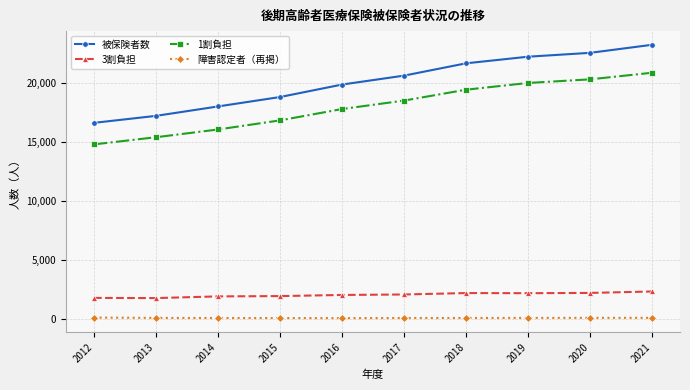

True or false: 被保険者数 and 1割負担 intersect in this chart.

False